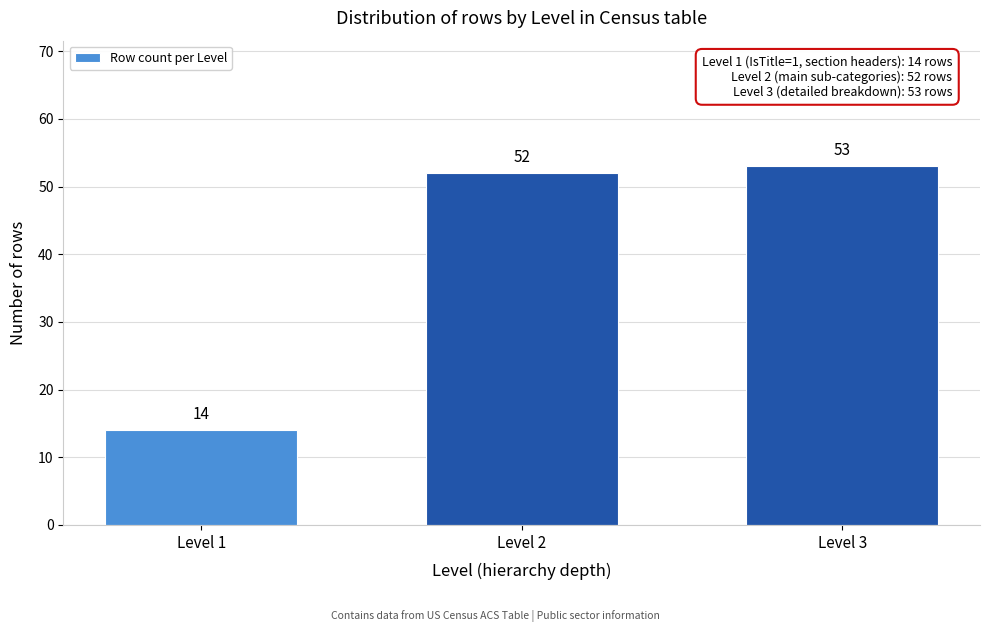

Reading left to right, extract all data points from this chart.

Level 1=14	Level 2=52	Level 3=53